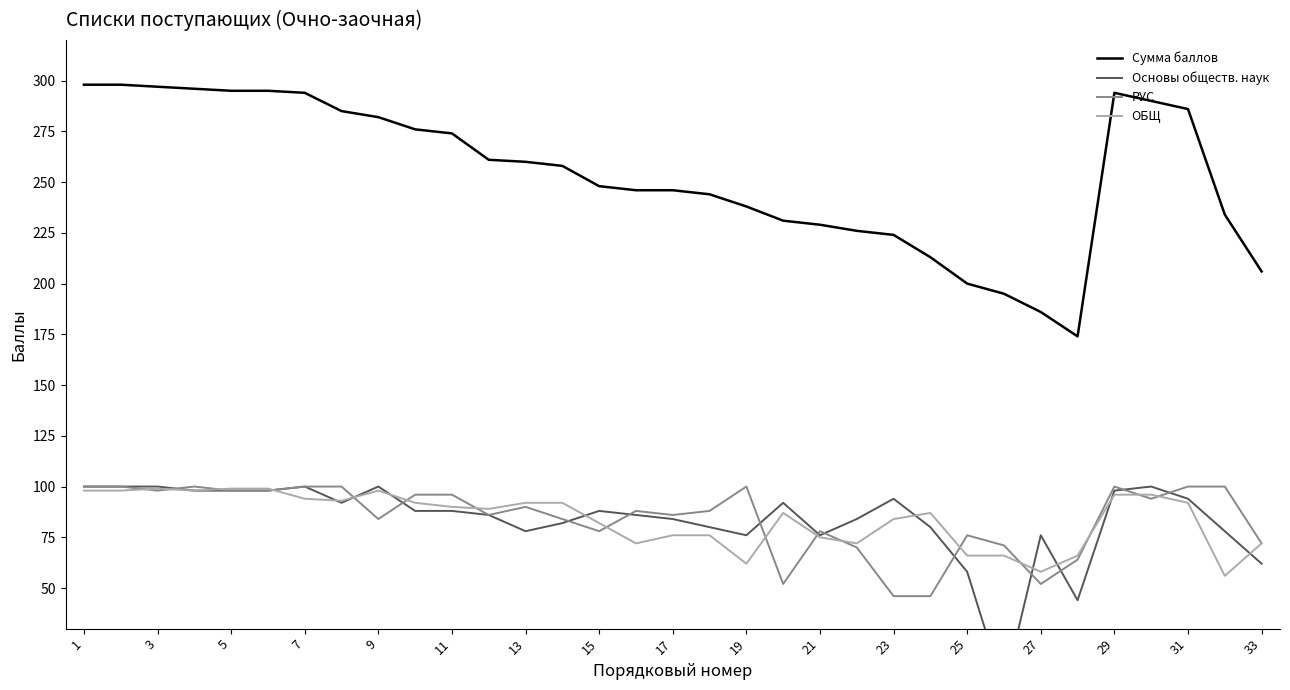

True or false: РУС and Сумма баллов intersect in this chart.

False